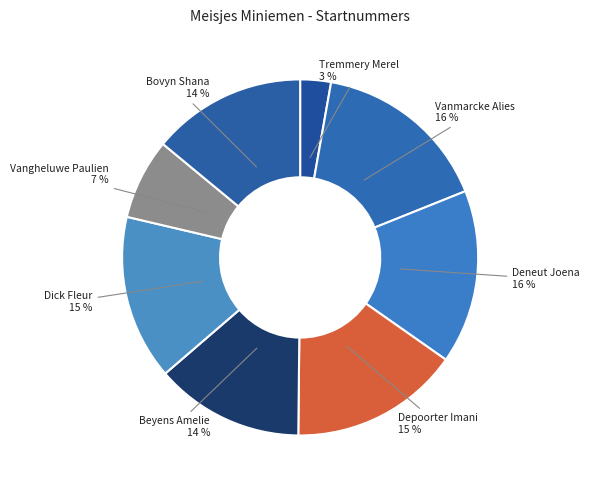

Which slice is the largest?

Vanmarcke Alies (V.A.C.B.L.)